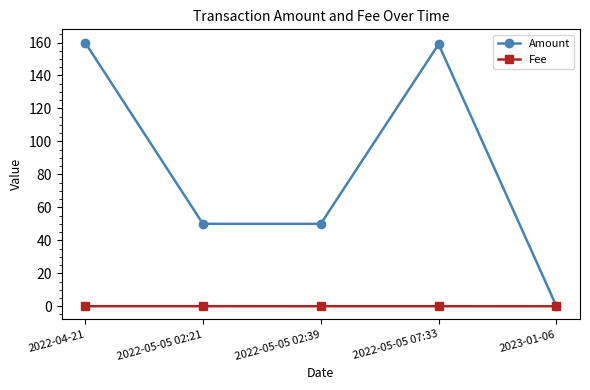

Rank the series by their maximum value, from lowest to highest.

Fee, Amount